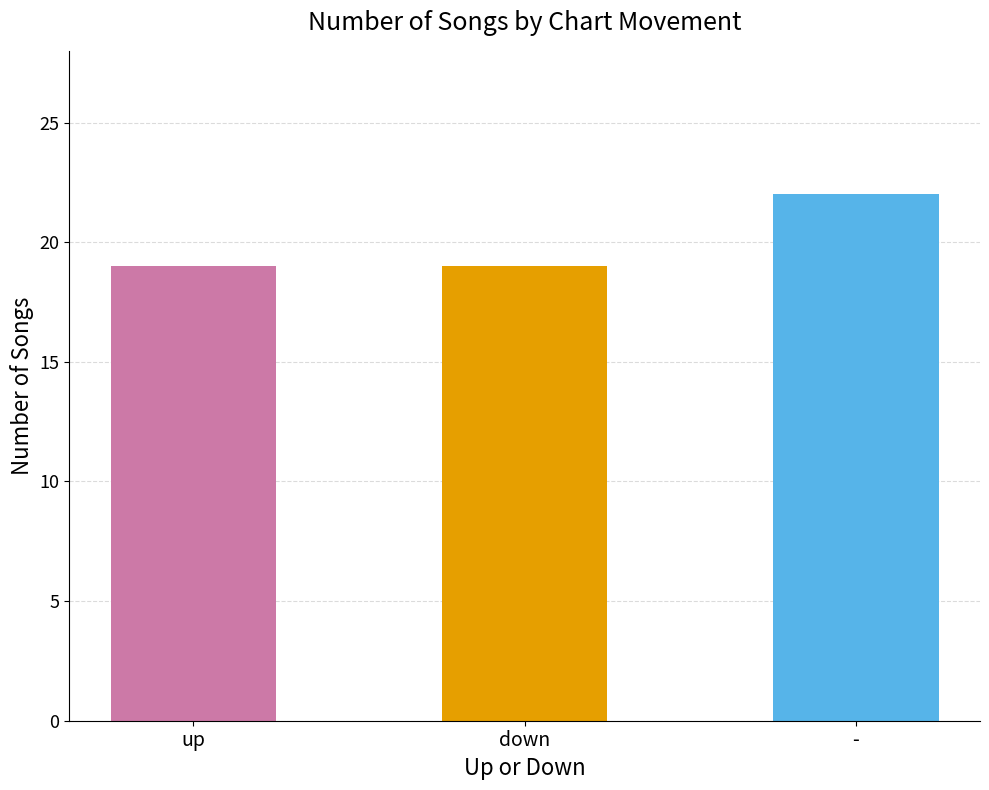

What is the value of the 3rd bar from the left?

22